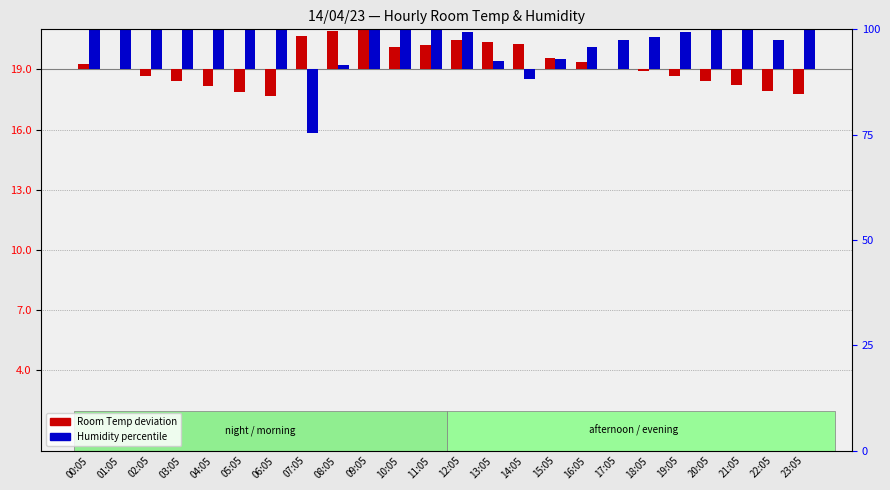

Rank the series at 21:05 from highest to lowest value.

Humidity (percentile), Room Temp (deviation)